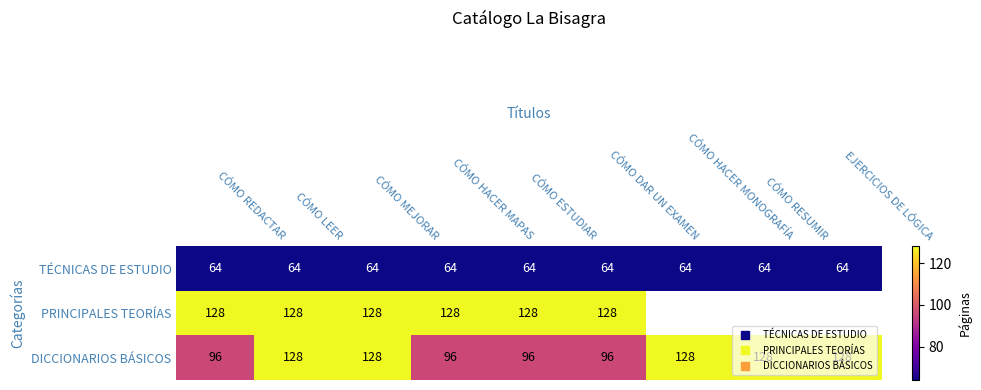

Is the value of PRINCIPALES TEORÍAS at CÓMO LEER greater than the value of TÉCNICAS DE ESTUDIO at CÓMO DAR UN EXAMEN?

Yes